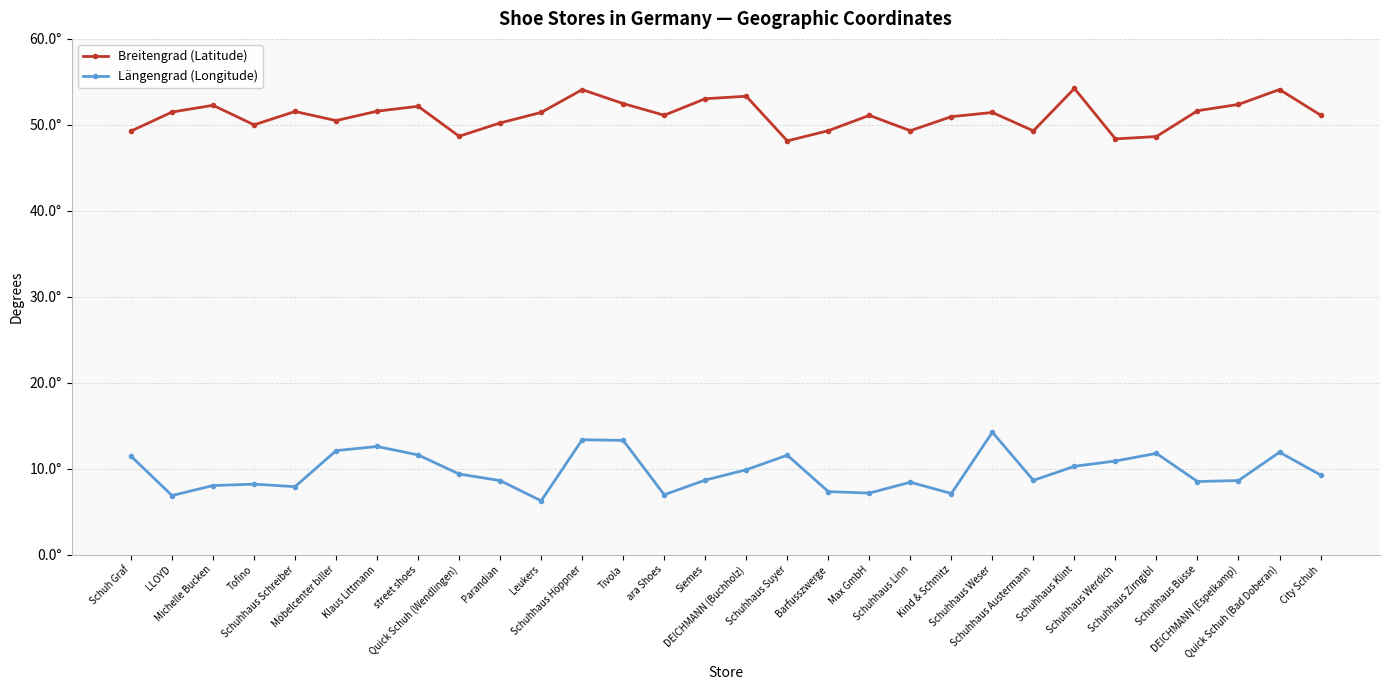

True or false: Längengrad (Longitude) and Breitengrad (Latitude) intersect in this chart.

False